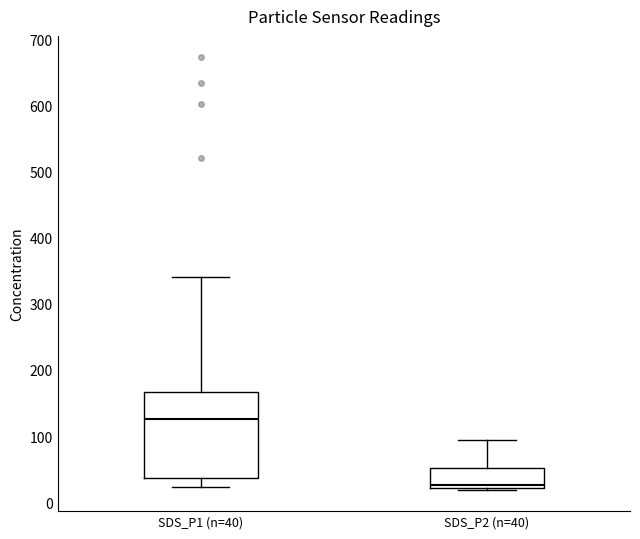

Reading left to right, read every box against the y-axis: the position of its median line, the range the box covers, and the ends of its whiskers. The values are not printed on the chart, so give them approximately, as read against the axis.

SDS_P1 (n=40): median 130, box 40 to 170, whiskers 20 to 340
SDS_P2 (n=40): median 30, box 20 to 50, whiskers 20 to 90